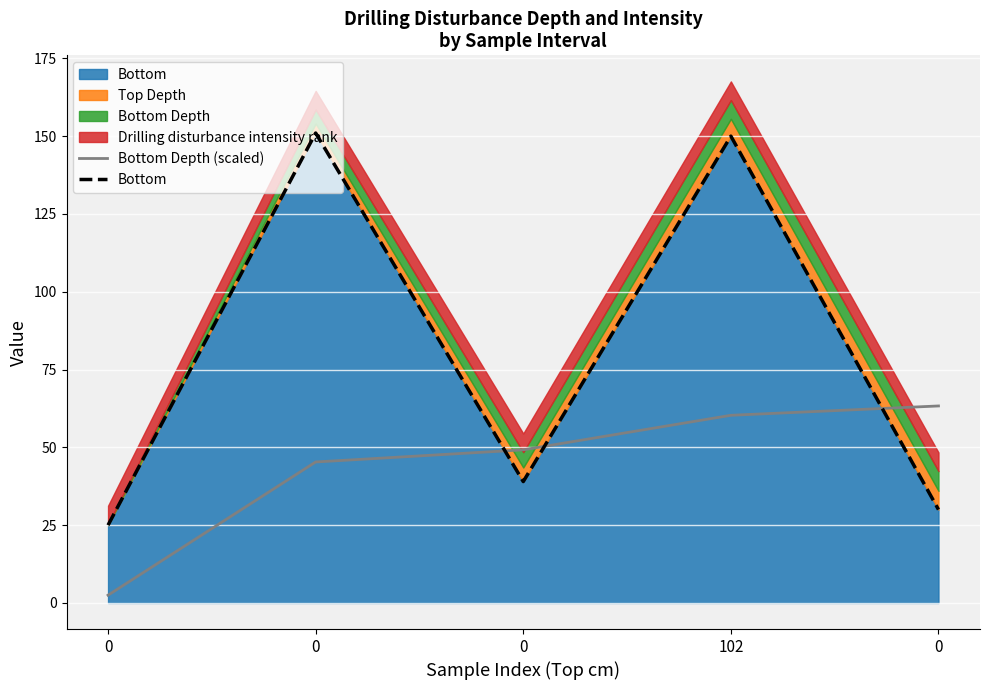

What is the total value across all series at 0?

27.5